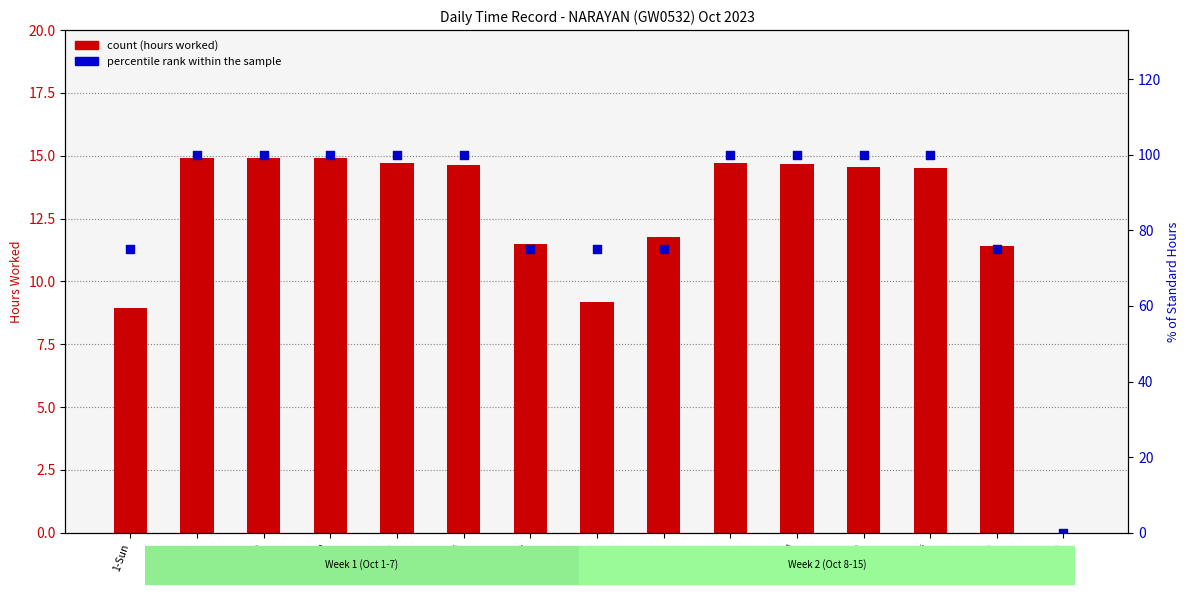

Which series has the largest total across all categories?

percentile rank within the sample